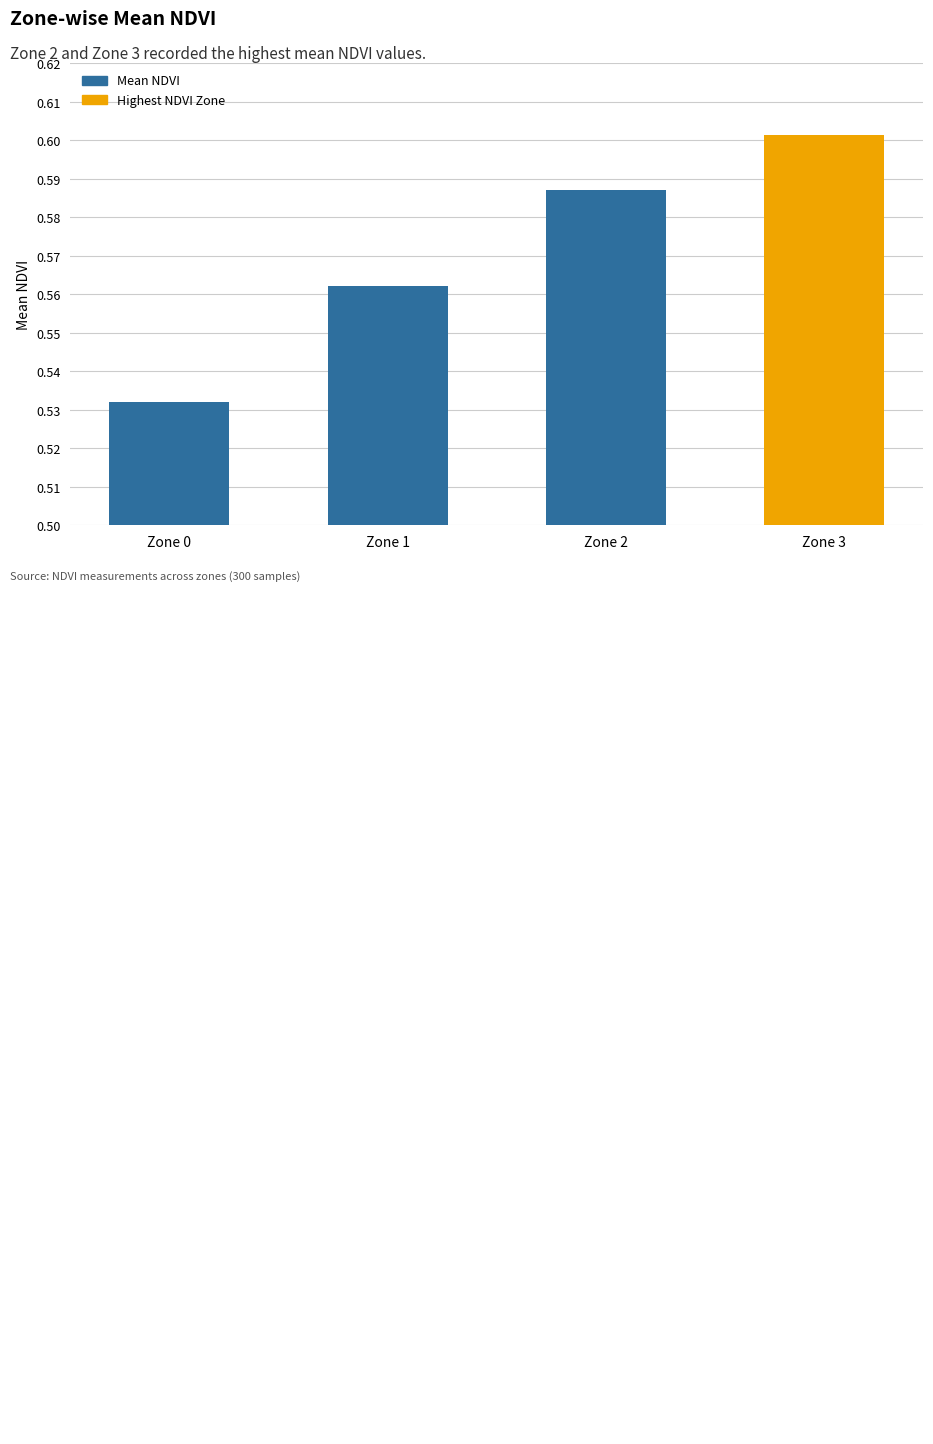

The chart shows a value of 0.6 at Zone 3. True or false?

True